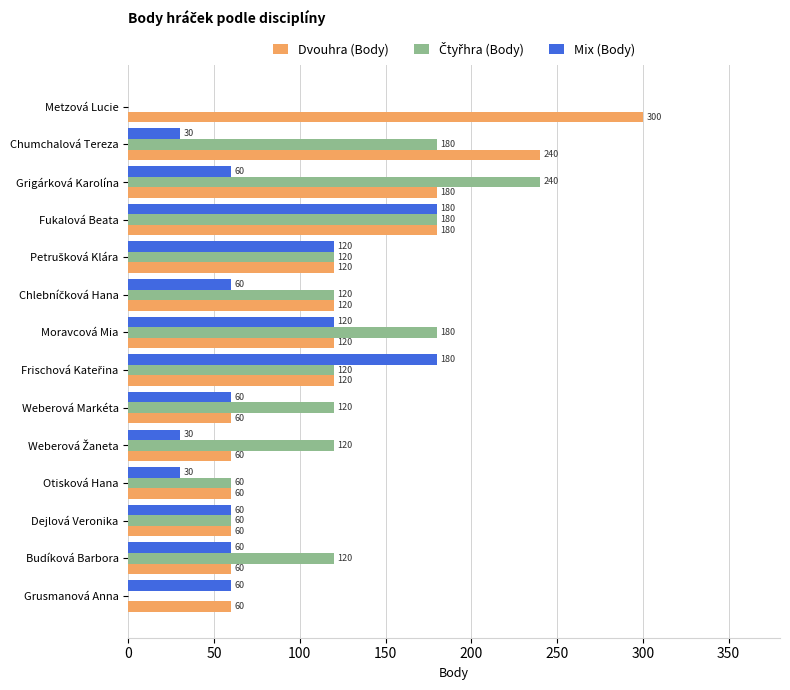

What is the greatest value displayed?

300